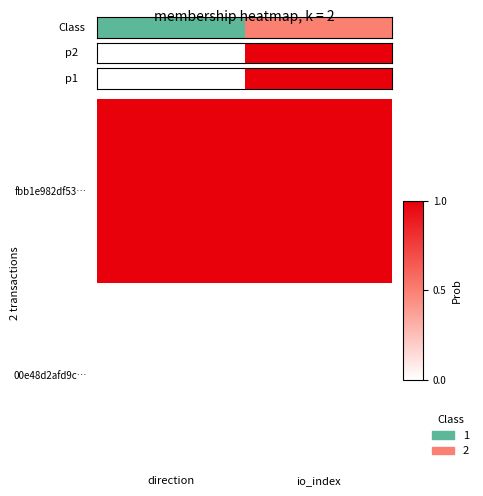

List the labels in order of value, smallest first.

direction, io_index